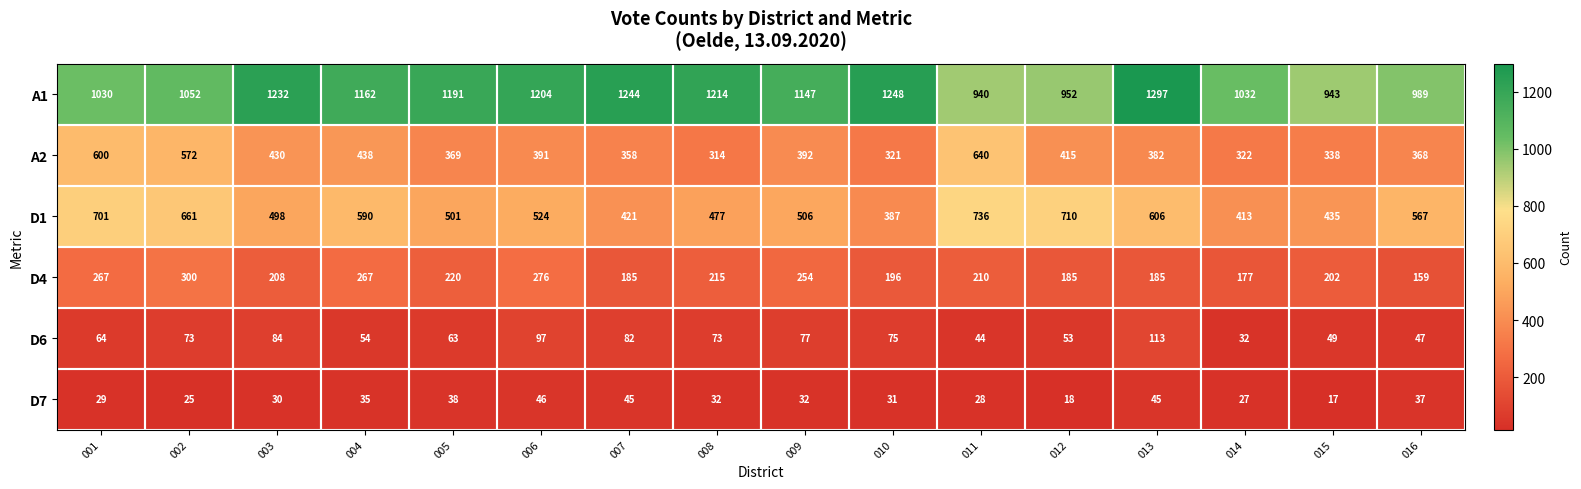

What is the spread (max minus min) of values at 005?

1153